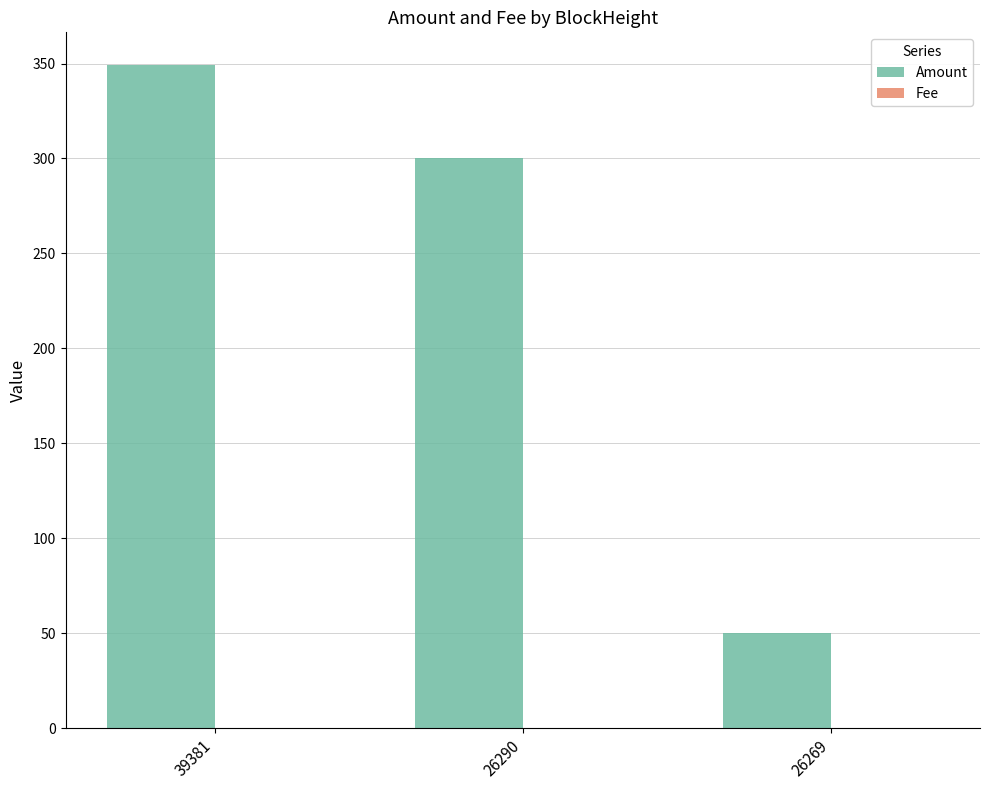

Where is Amount nearest to the value 199?

26290